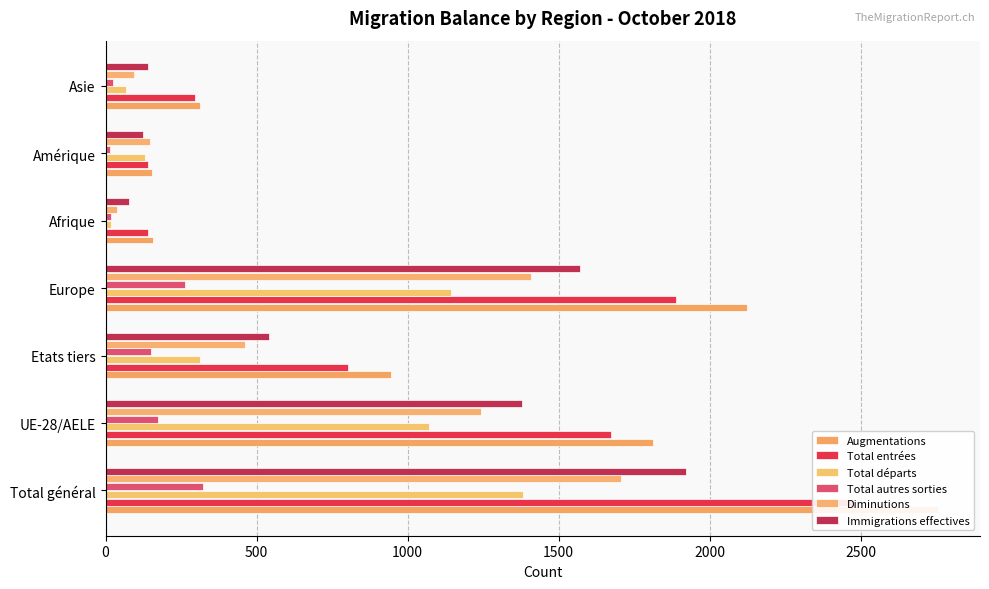

What is the maximum value for Total entrées?

2476